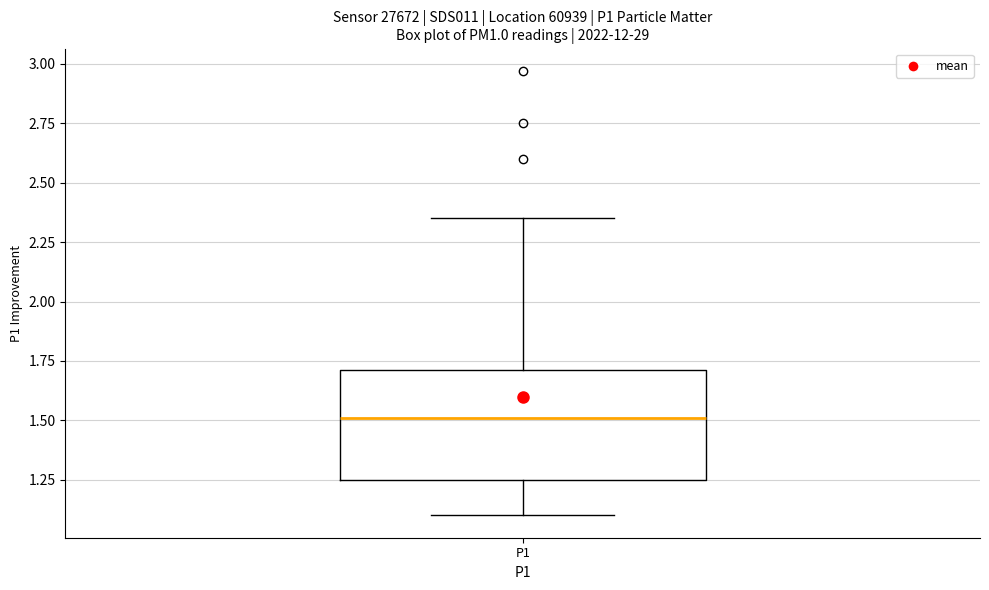

Transcribe this box plot: give where the median line is, the range the box spans, and where the two whiskers end, as read against the y-axis. The values are not printed on the chart, so give them approximately, as read against the axis.

median 1.50, box 1.25 to 1.70, whiskers 1.10 to 2.35